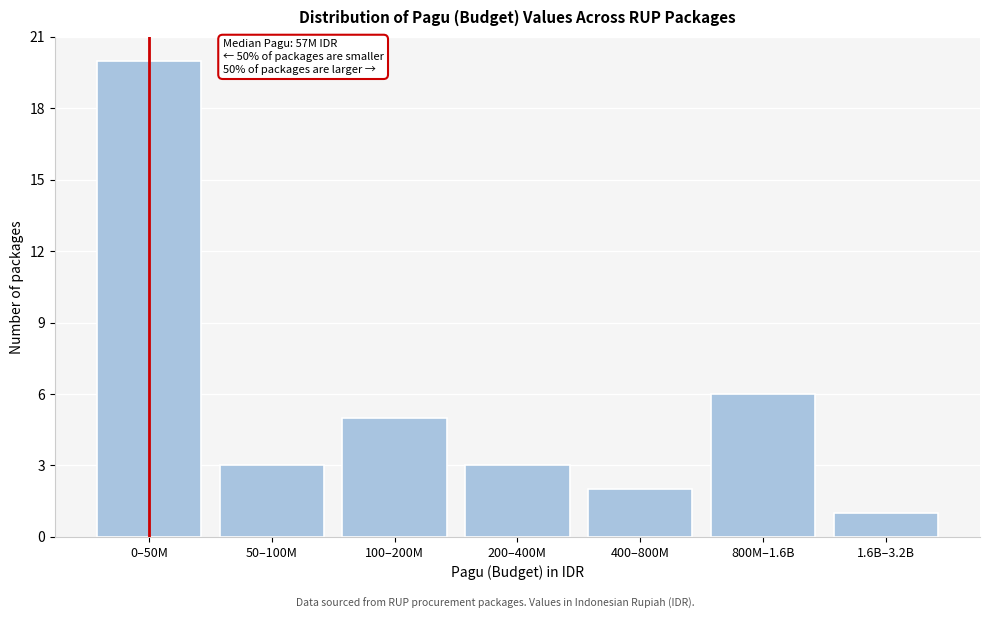

Reading right to left, list all the values displayed in this chart.

1.6B–3.2B=1	800M–1.6B=6	400–800M=2	200–400M=3	100–200M=5	50–100M=3	0–50M=20